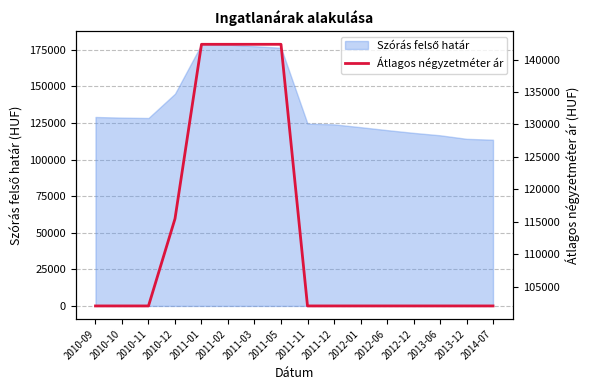

What is the label of the 9th point from the left?

2011-11